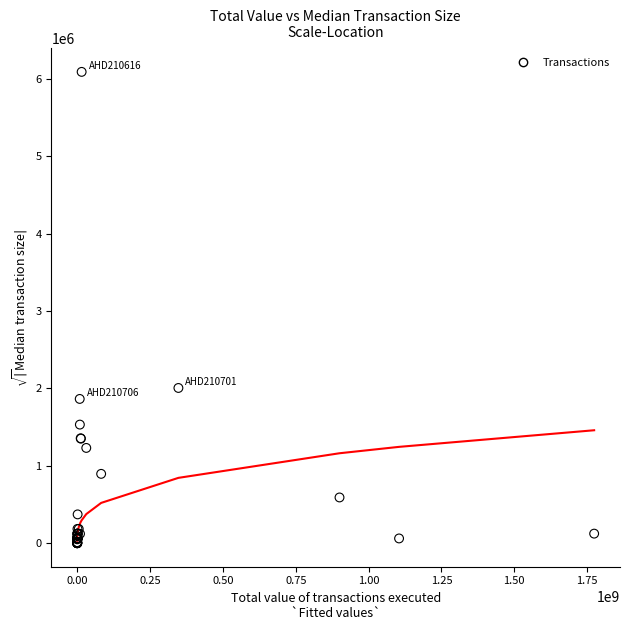

What Y value in the scatter plot is closest to 3045262?

2005575.0